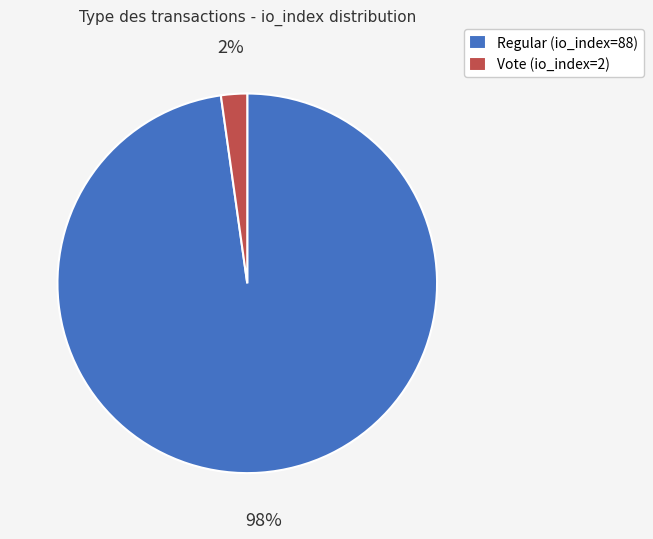

Is the sum of Vote (io_index=2) and Regular (io_index=88) greater than half?

Yes